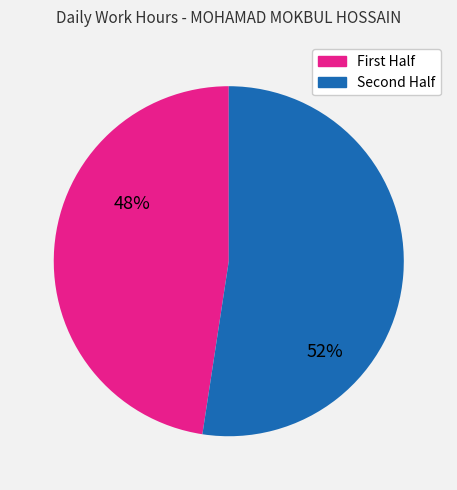

Is there a majority slice in this chart?

Yes